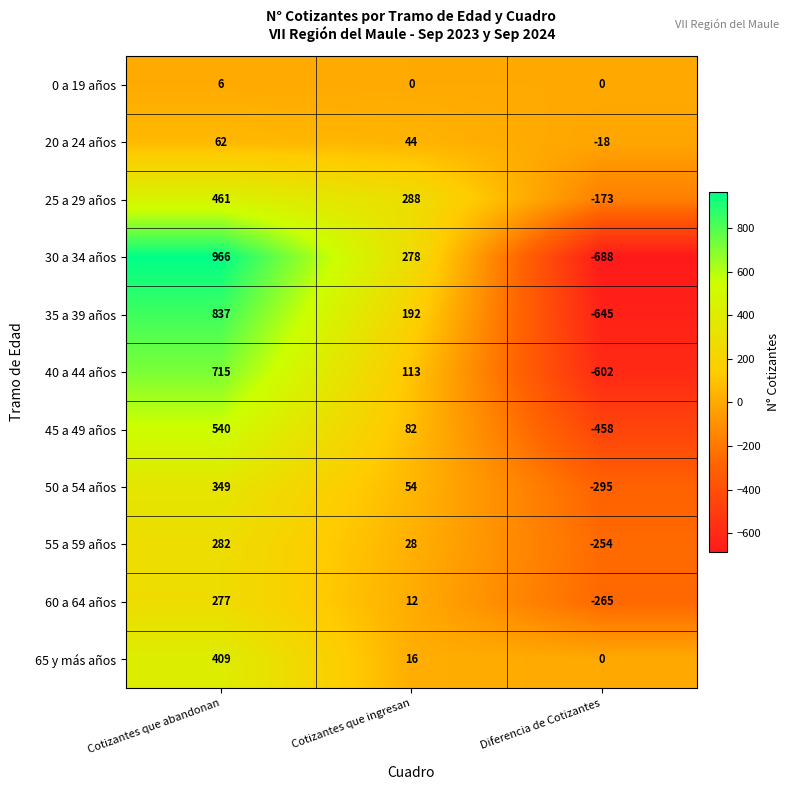

Which series changed the most between Cotizantes que abandonan and Cotizantes que ingresan?

30 a 34 años